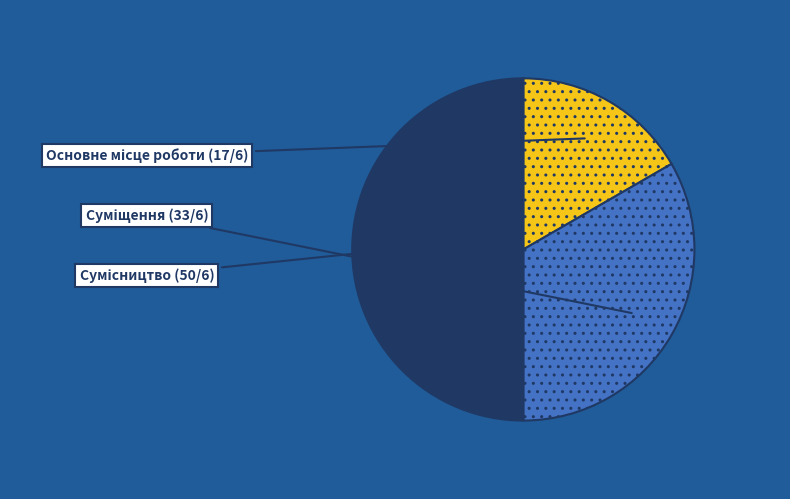

Count the number of slices in the pie.

3